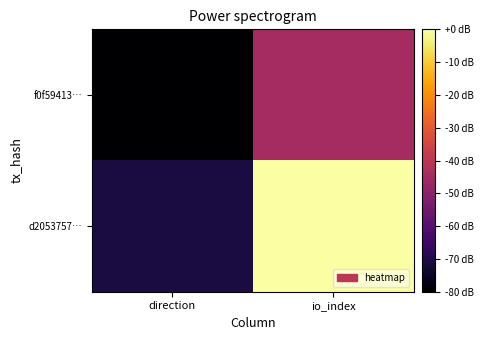

Count the number of data series in this chart.

2